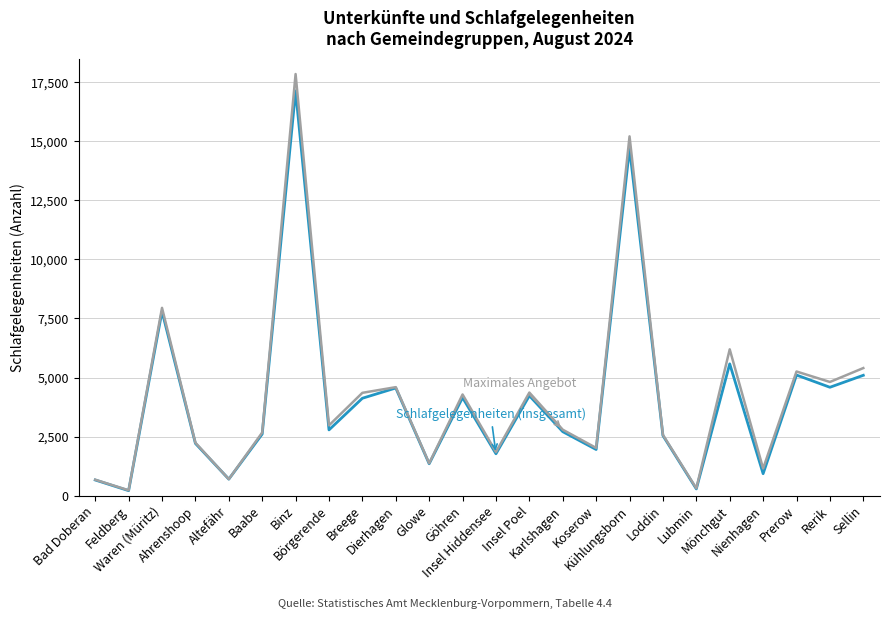

True or false: Maximales Angebot has a value of 6374 at Kühlungsborn.

False